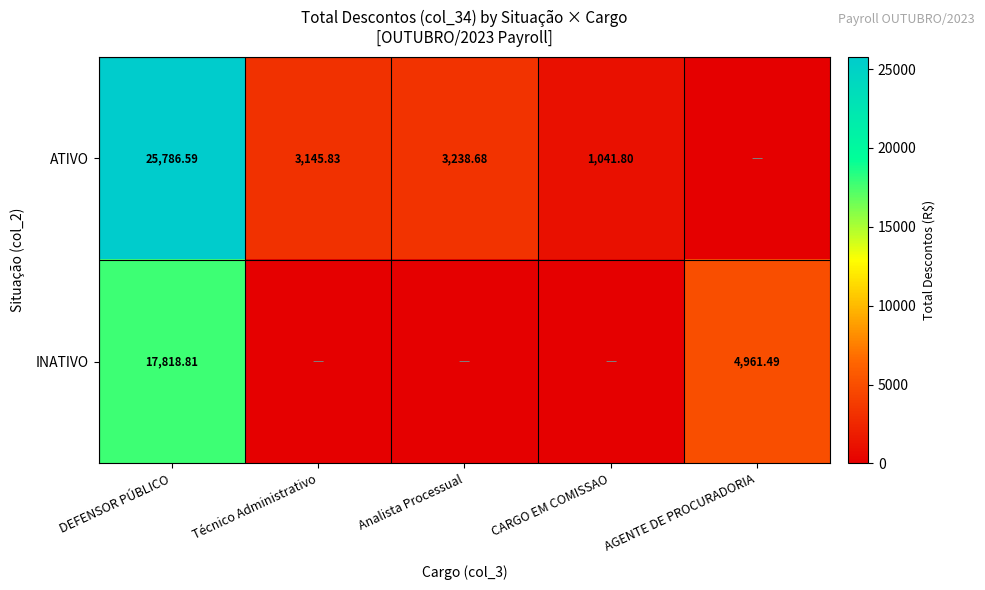

Which has a higher value, Analista Processual or DEFENSOR PÚBLICO?

DEFENSOR PÚBLICO